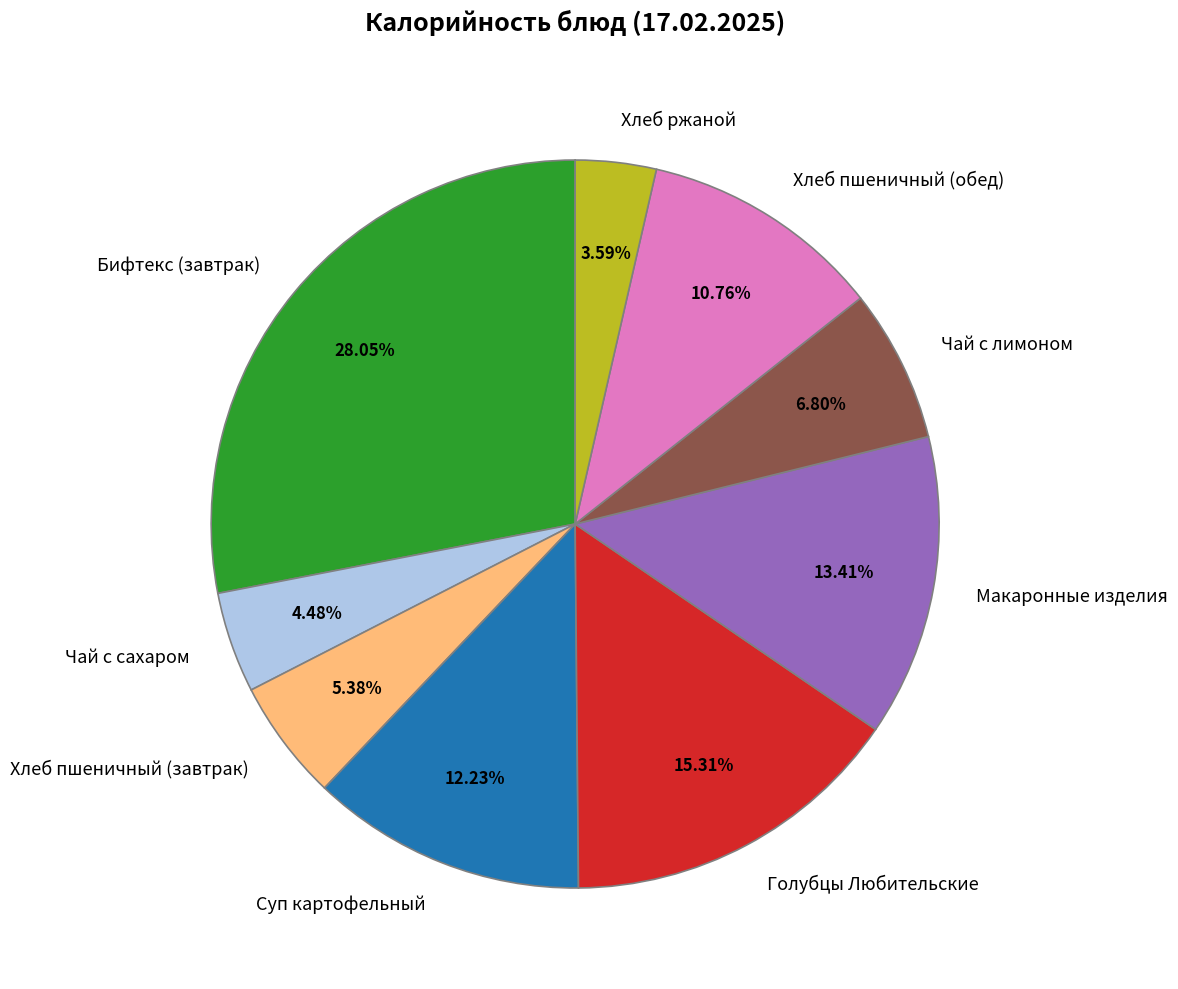

What percentage do Суп картофельный and Бифтекс (завтрак) together represent?

40.3%